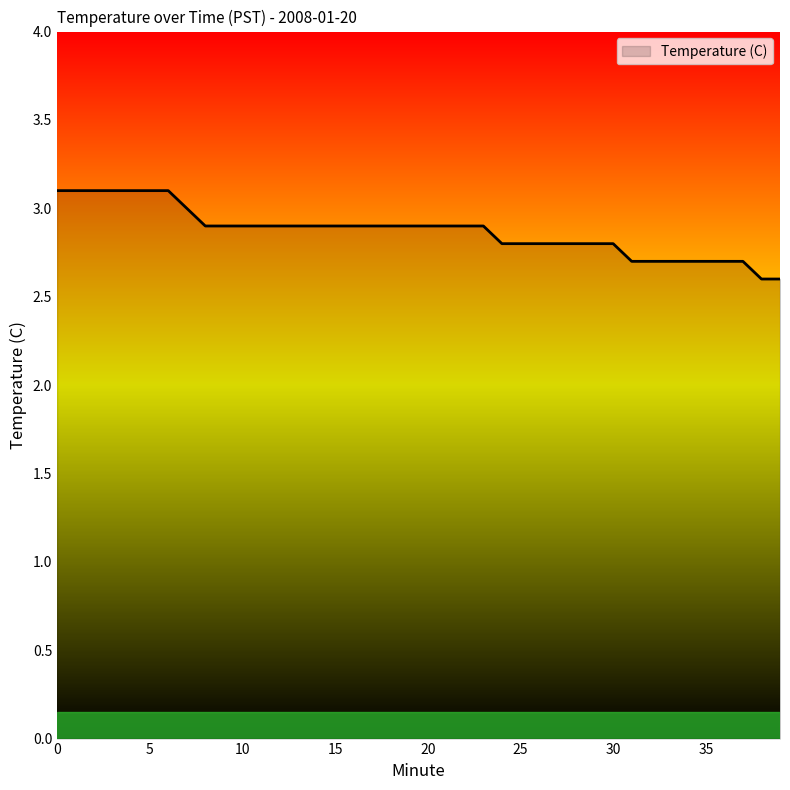

Does the chart display data point markers on the line(s)?

No